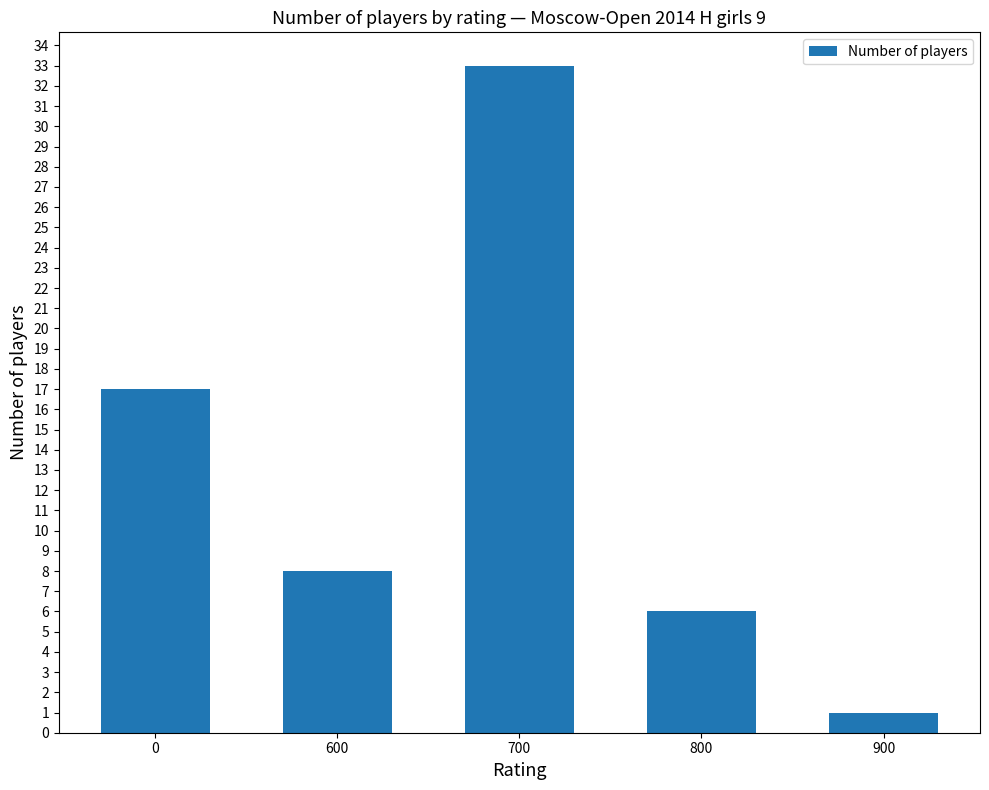

How many categories are shown in the chart?

5